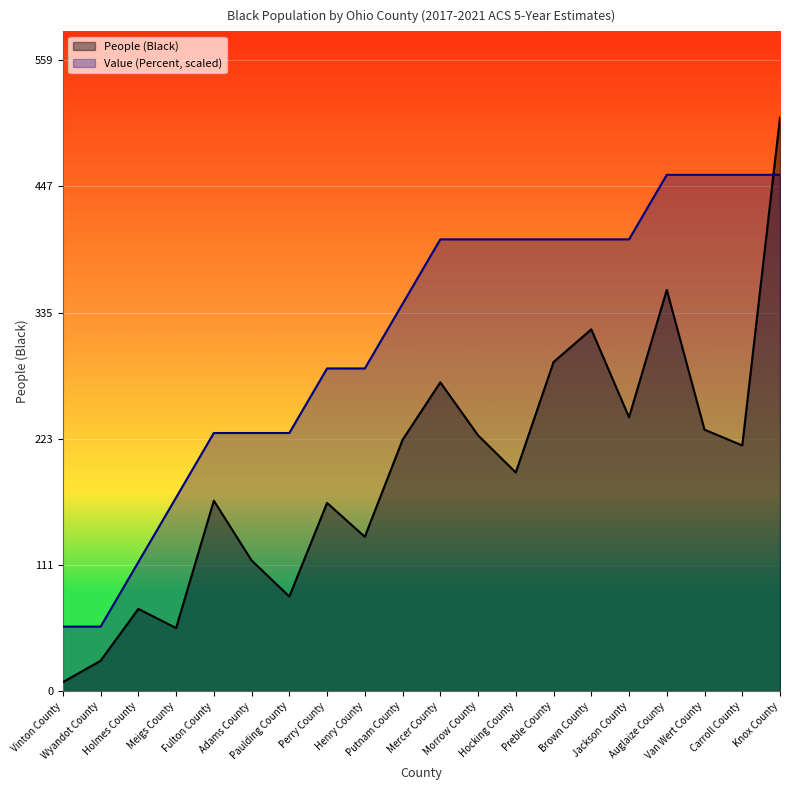

Rank the series at Knox County from highest to lowest value.

People (Black), Value (Percent, scaled)